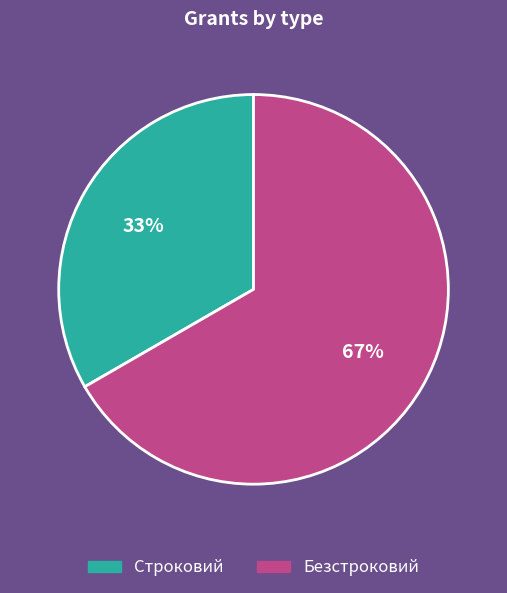

Which slice is the largest?

Безстроковий